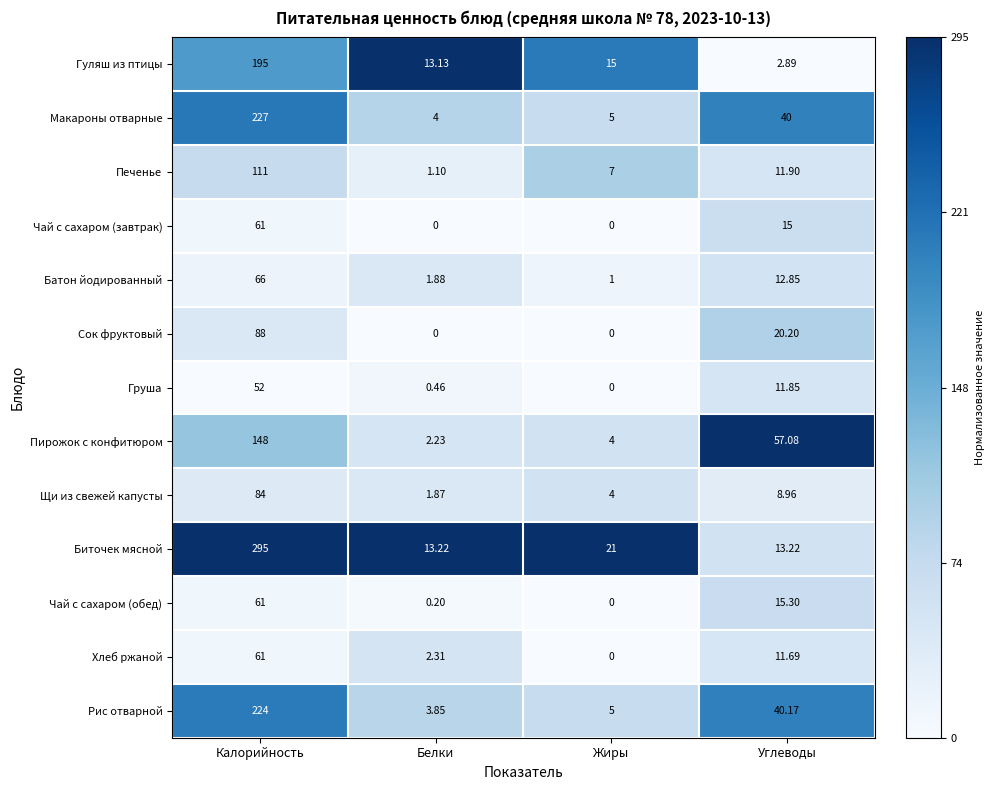

List the labels in order of Щи из свежей капусты value, largest first.

Калорийность, Углеводы, Жиры, Белки